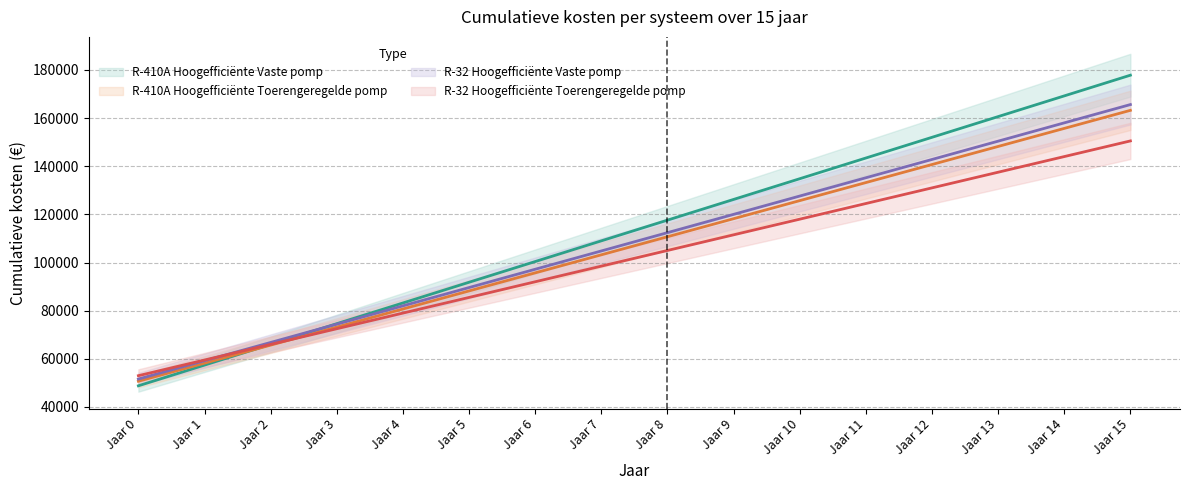

At which label does R-32 Hoogefficiënte Vaste pomp reach its peak?

Jaar 15